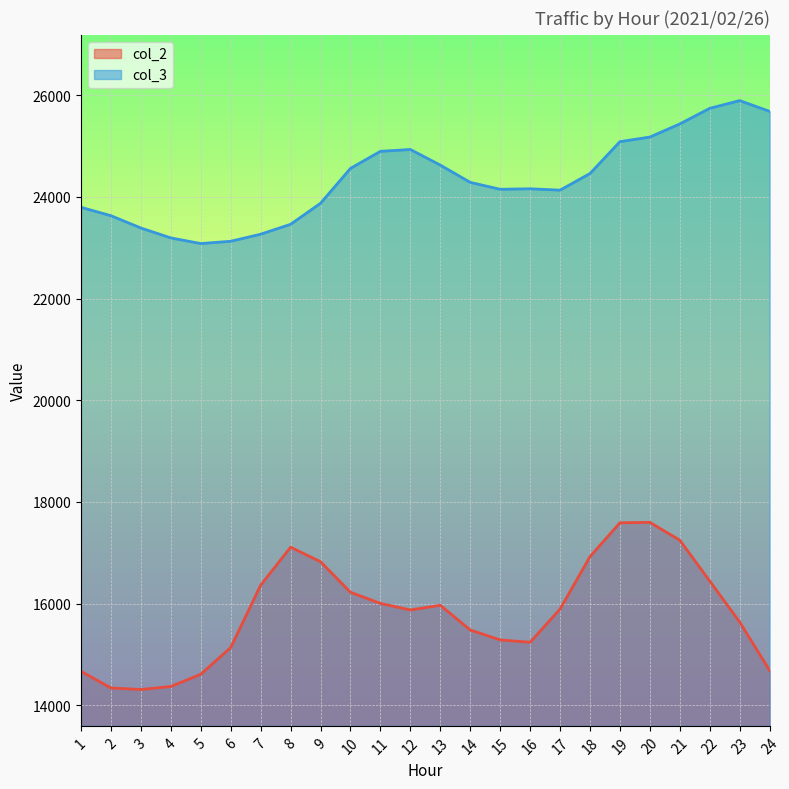

True or false: col_2 has a value of 16002 at 11.

True